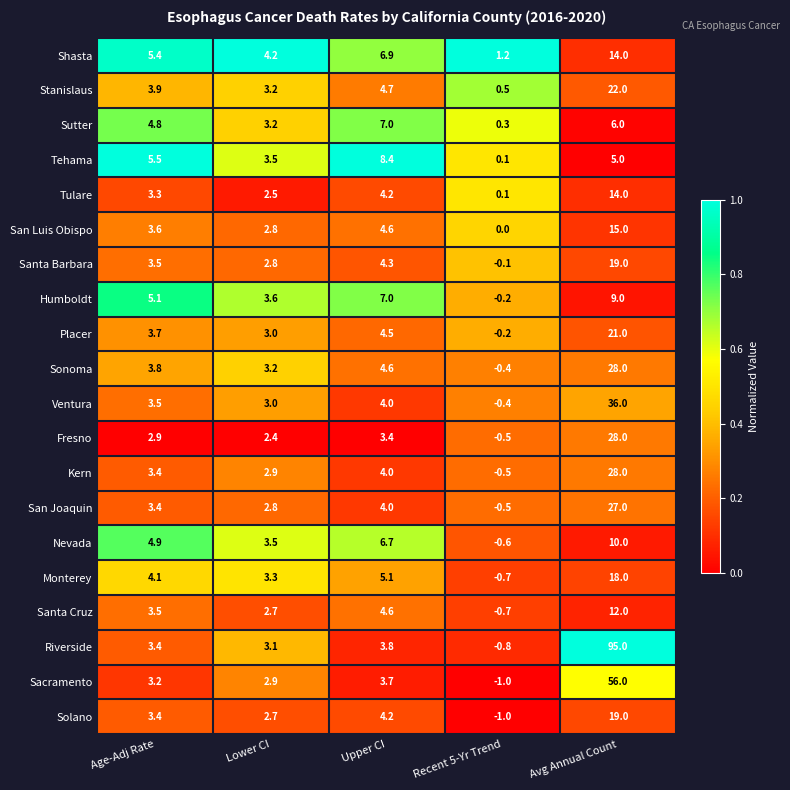

Which category has the highest value in the San Luis Obispo series?

Avg Annual Count